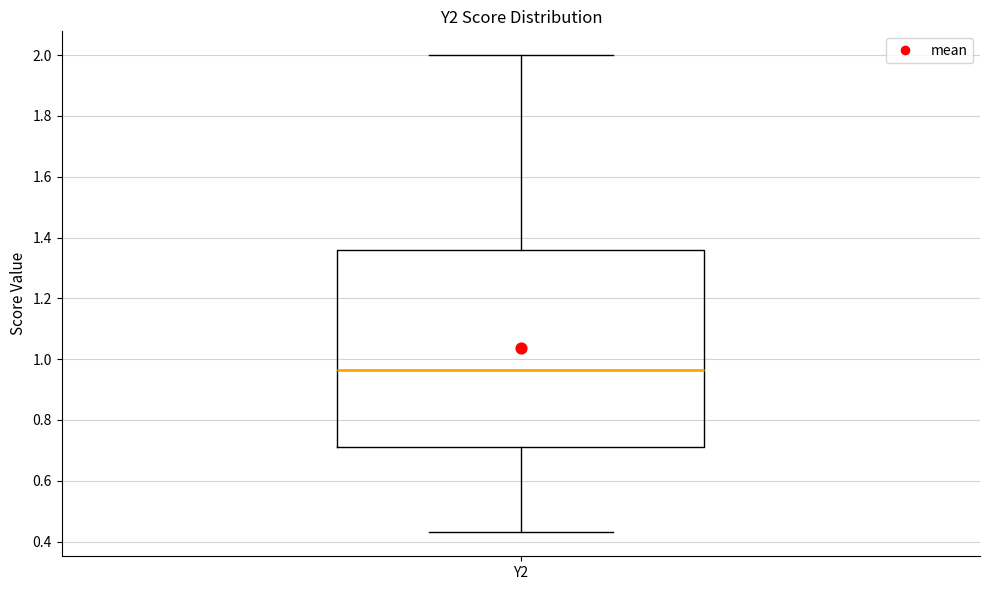

Transcribe this box plot: give where the median line is, the range the box spans, and where the two whiskers end, as read against the y-axis. The values are not printed on the chart, so give them approximately, as read against the axis.

median 0.96, box 0.72 to 1.36, whiskers 0.44 to 2.00